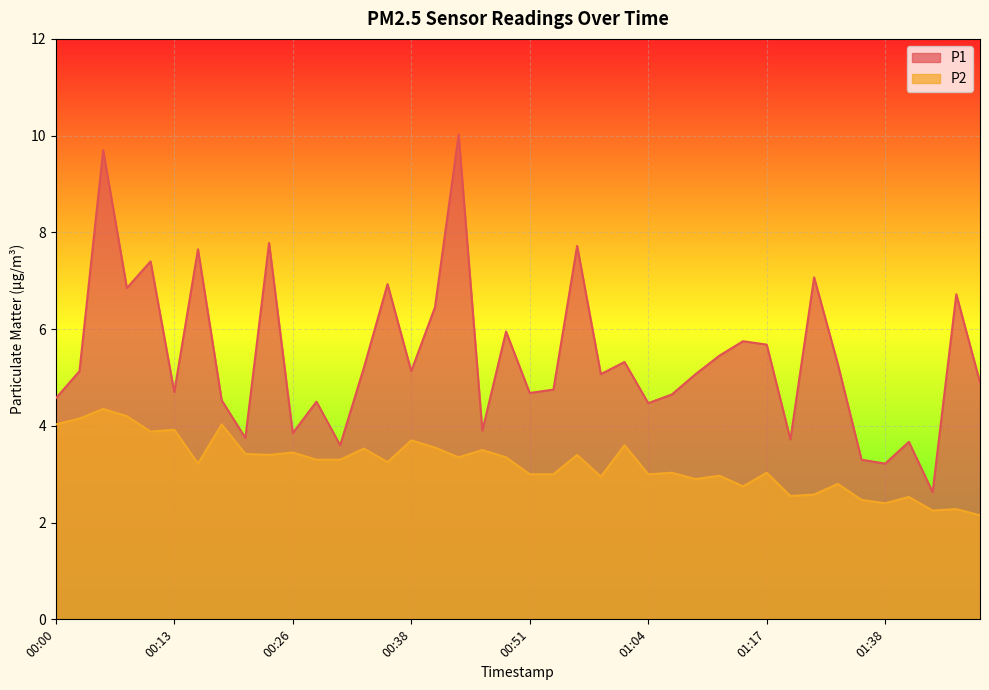

List the series in order of their peak value, lowest first.

P2, P1